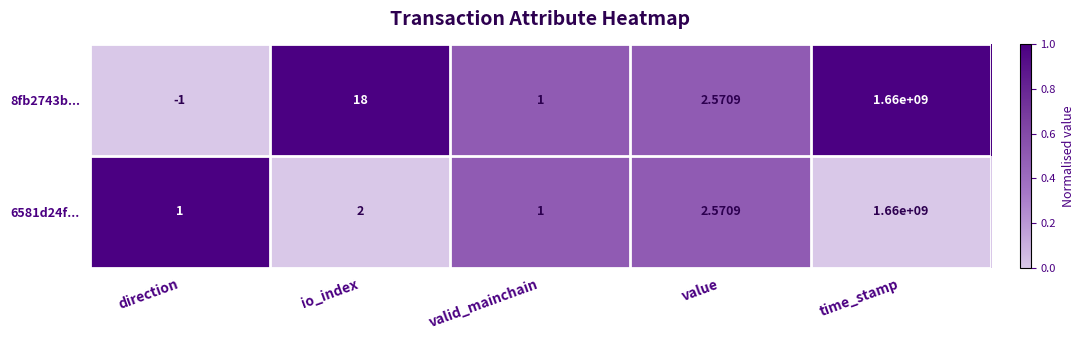

How many series are shown in this chart?

2